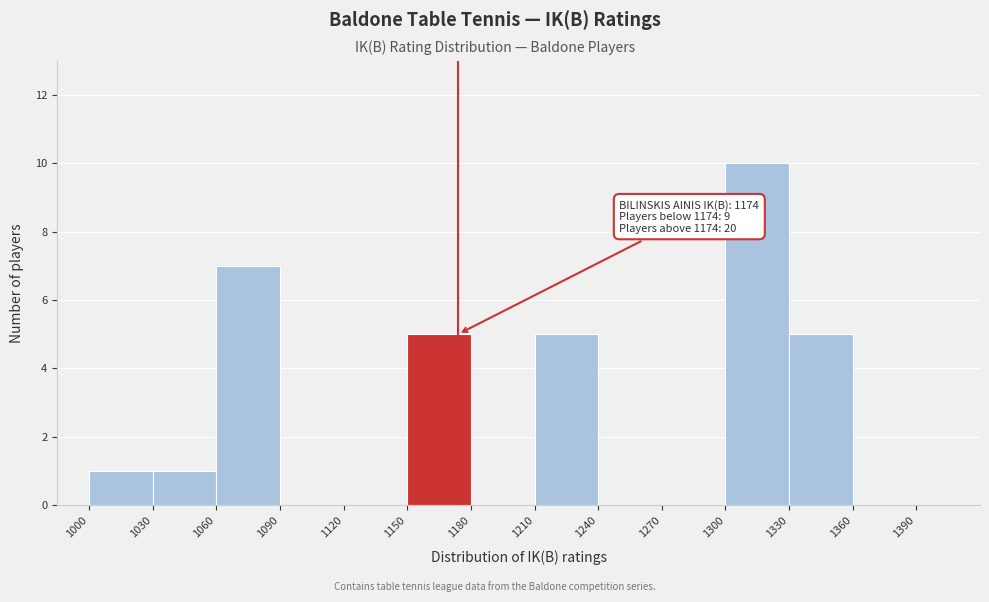

Over which range of the x-axis is the bar tallest?

1300 to 1330